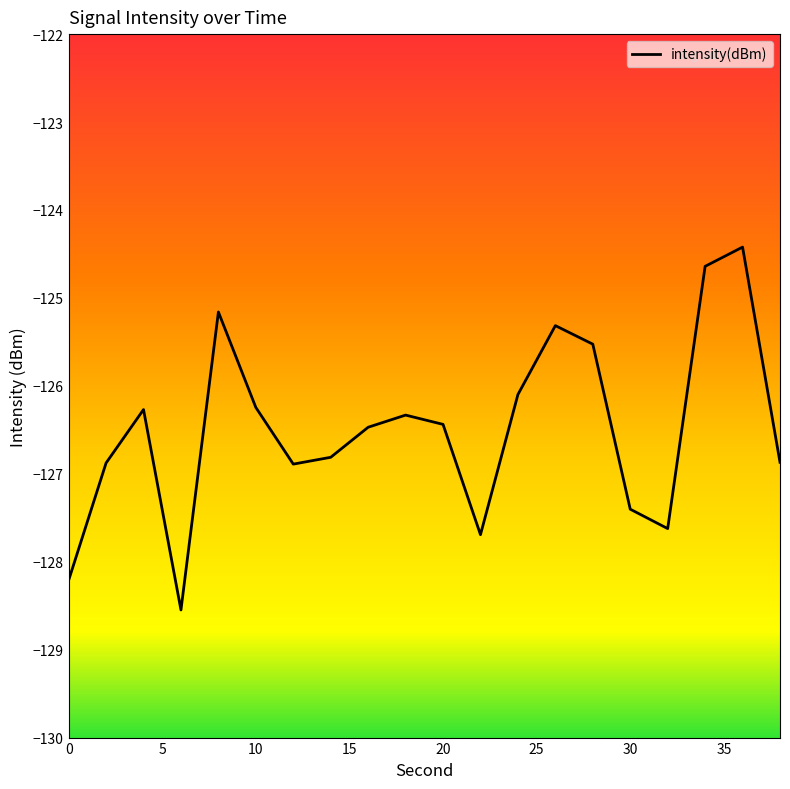

What is the difference between the maximum and minimum values?

4.1